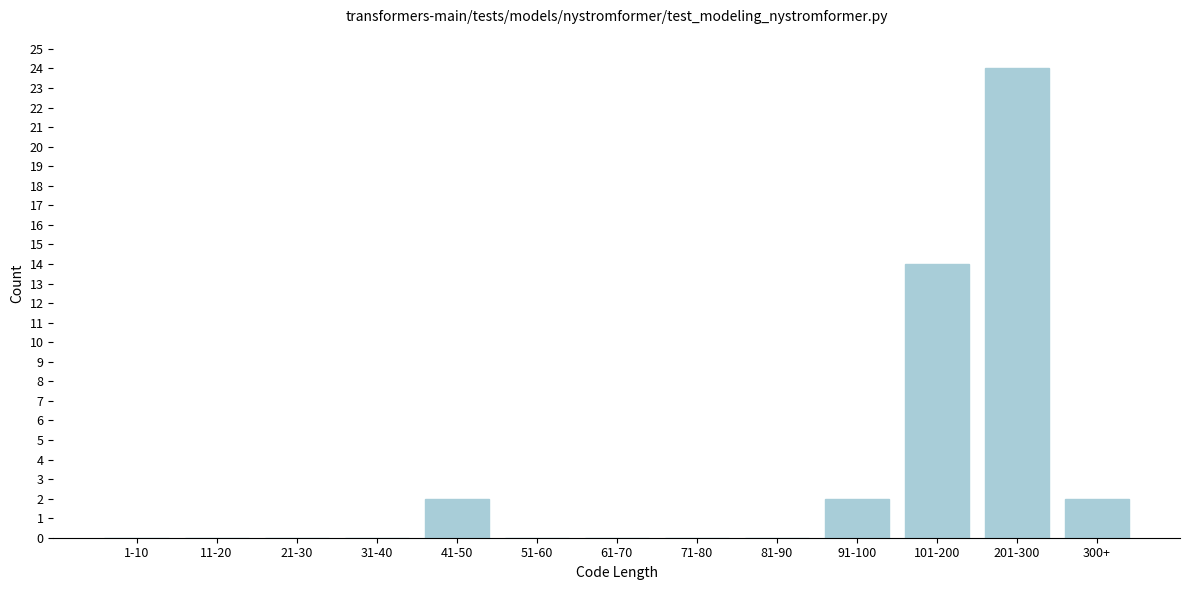

Reading left to right, extract all data points from this chart.

1-10=0	11-20=0	21-30=0	31-40=0	41-50=2	51-60=0	61-70=0	71-80=0	81-90=0	91-100=2	101-200=14	201-300=24	300+=2